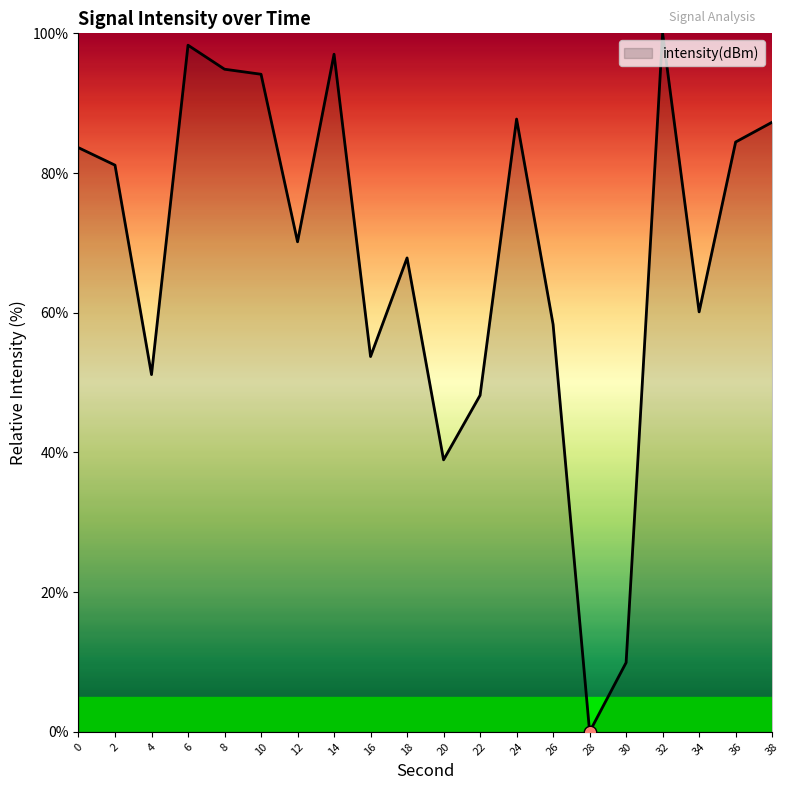

What is the ratio of the value at 22 to the value at 36?

0.6